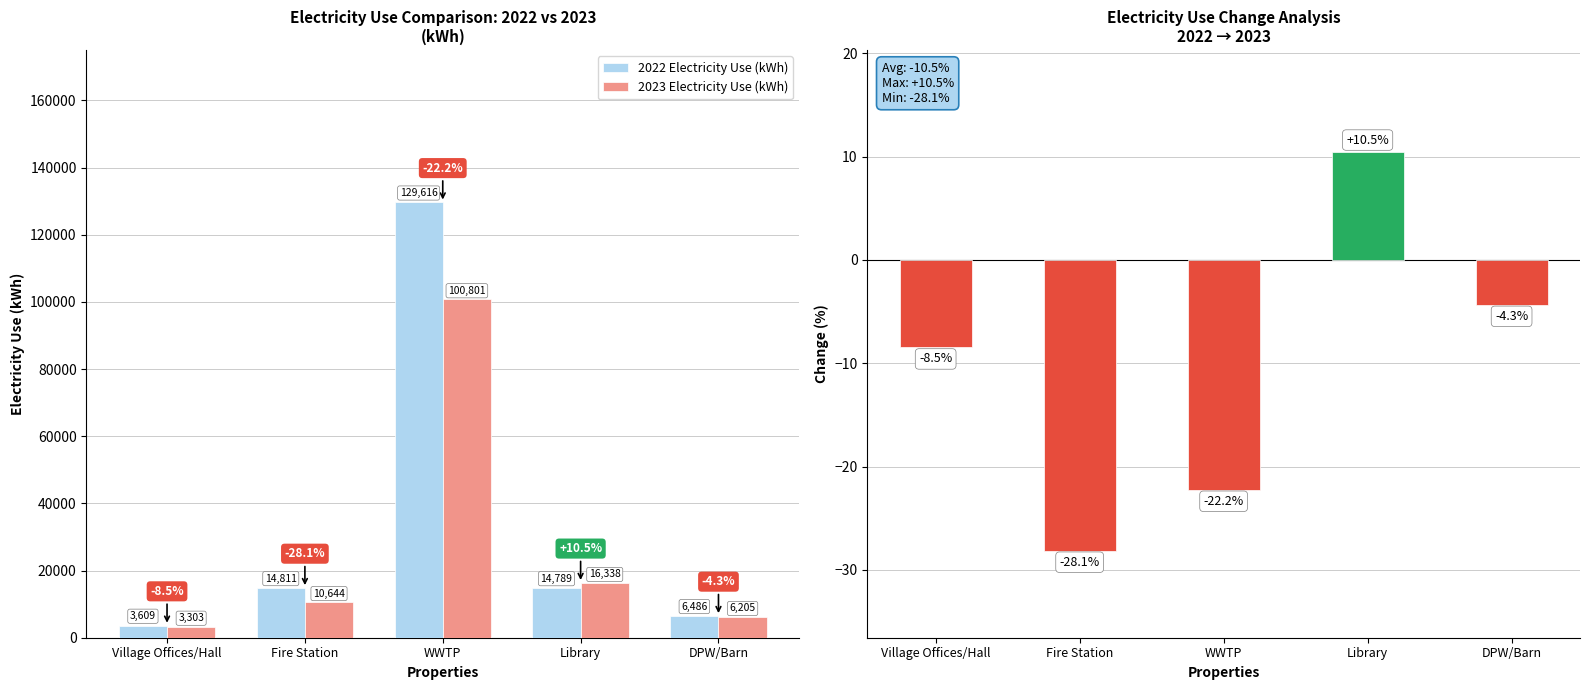

At how many categories does at least one series exceed 58551?

1